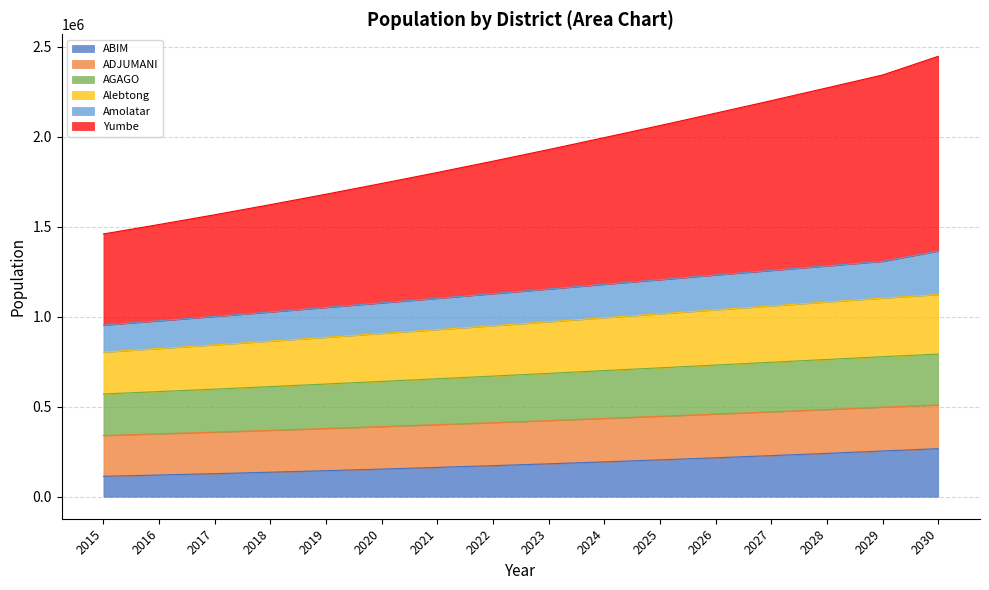

What is the difference between the Alebtong values at 2016 and 2015?

13500